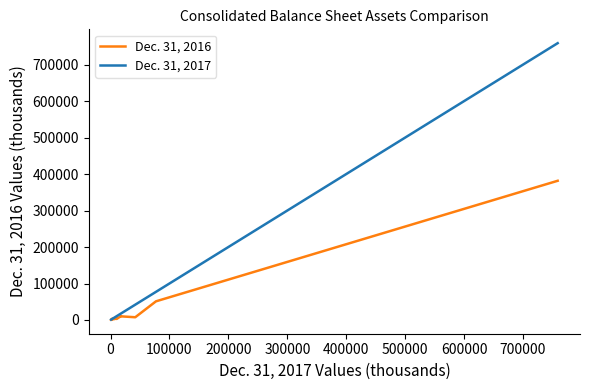

Which series has the largest total across all categories?

Dec. 31, 2017